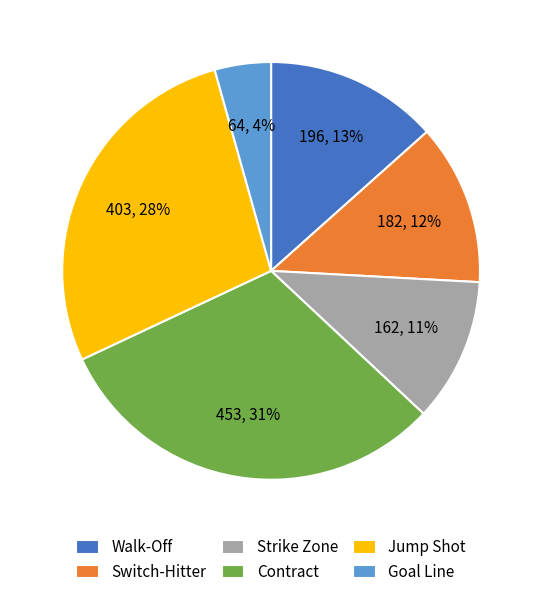

How many segments does this pie chart have?

6